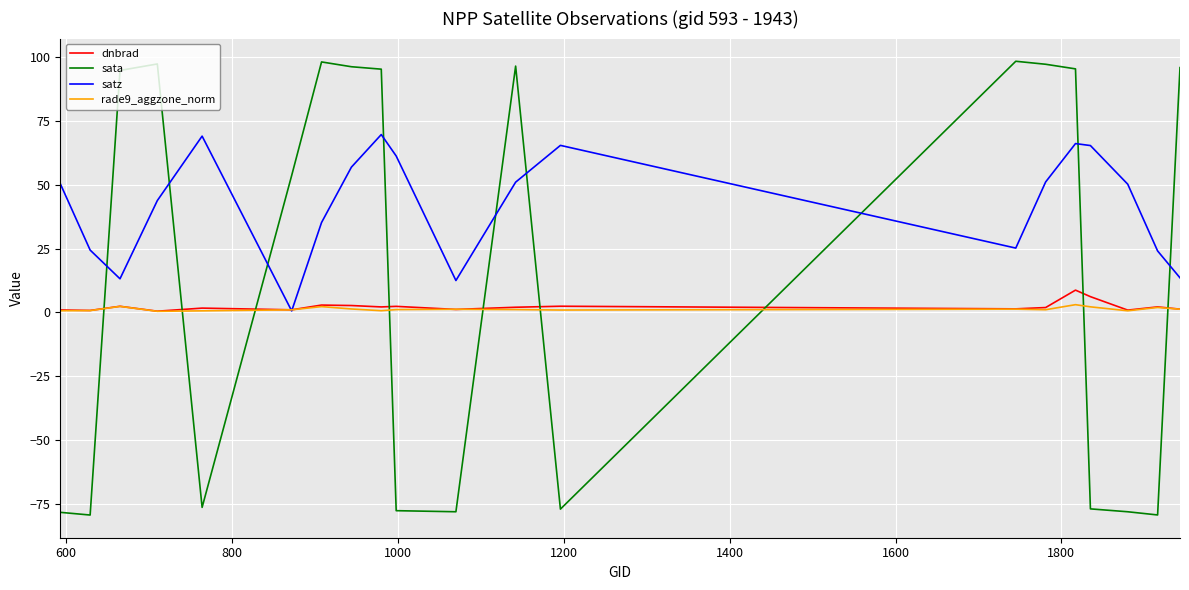

After their last crossing, which series has the higher values: satz or dnbrad?

satz